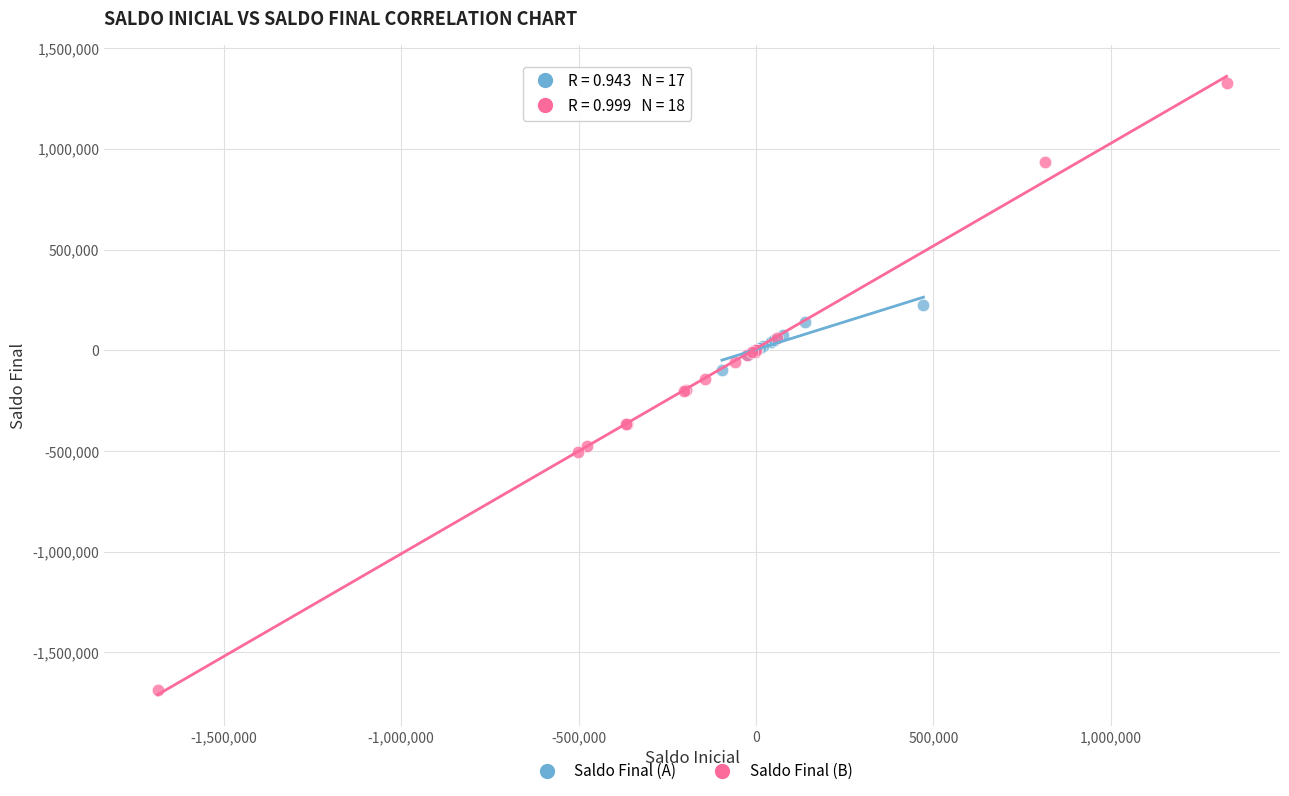

What are all the series names shown in the legend?

Saldo Final (A), Saldo Final (B)